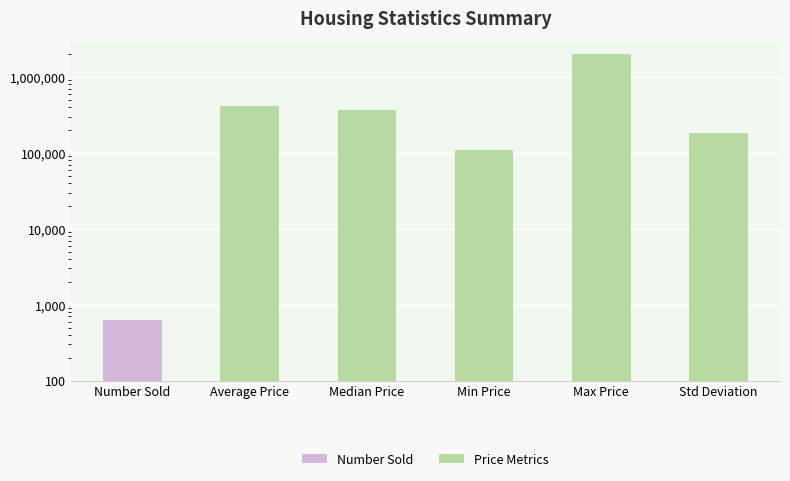

List the labels in order of value, largest first.

Max Price, Average Price, Median Price, Std Deviation, Min Price, Number Sold